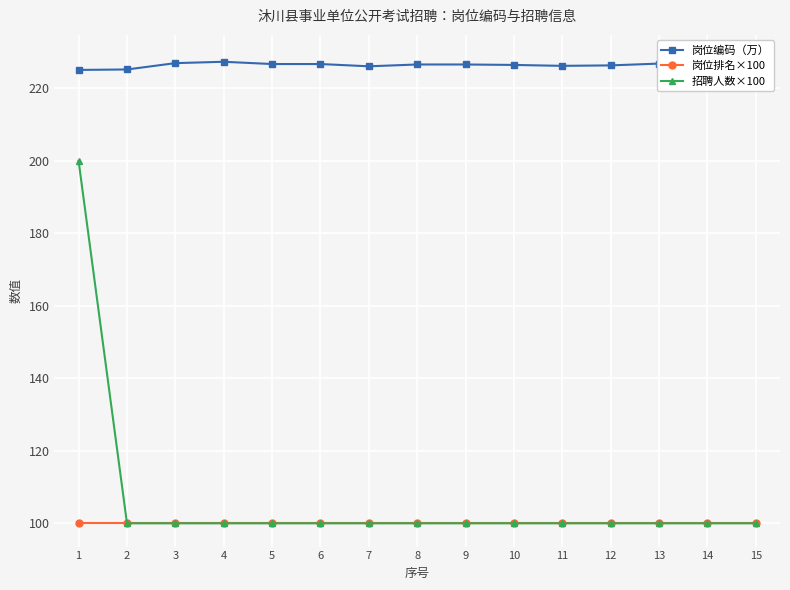

Reading left to right, transcribe all the data shown in this chart.

岗位编码（万）: 225.1	225.3	227.0	227.4	226.8	226.8	226.1	226.6	226.6	226.5	226.3	226.4	226.9	226.9	228.4
岗位排名×100: 100.0	100.0	100.0	100.0	100.0	100.0	100.0	100.0	100.0	100.0	100.0	100.0	100.0	100.0	100.0
招聘人数×100: 200.0	100.0	100.0	100.0	100.0	100.0	100.0	100.0	100.0	100.0	100.0	100.0	100.0	100.0	100.0